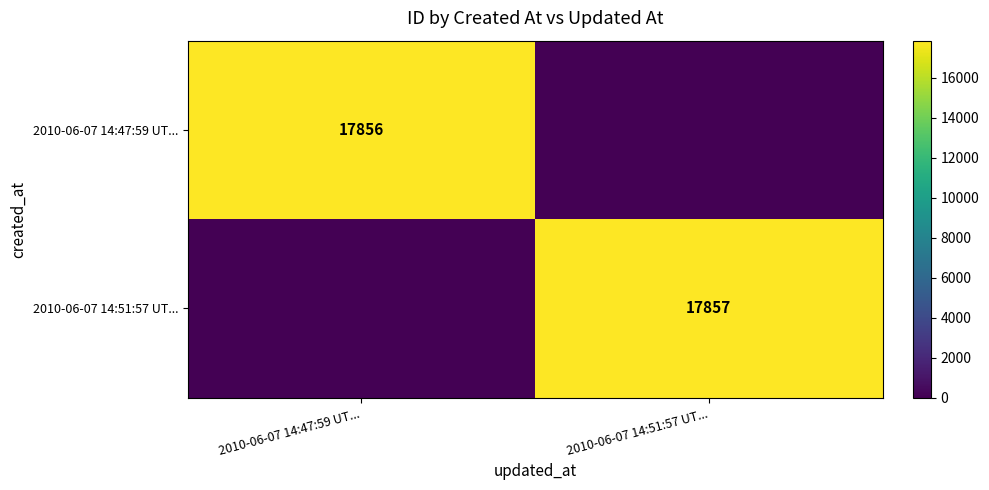

True or false: 2010-06-07 14:51:57 UT... has a value of 26551 at 2010-06-07 14:51:57 UT....

False